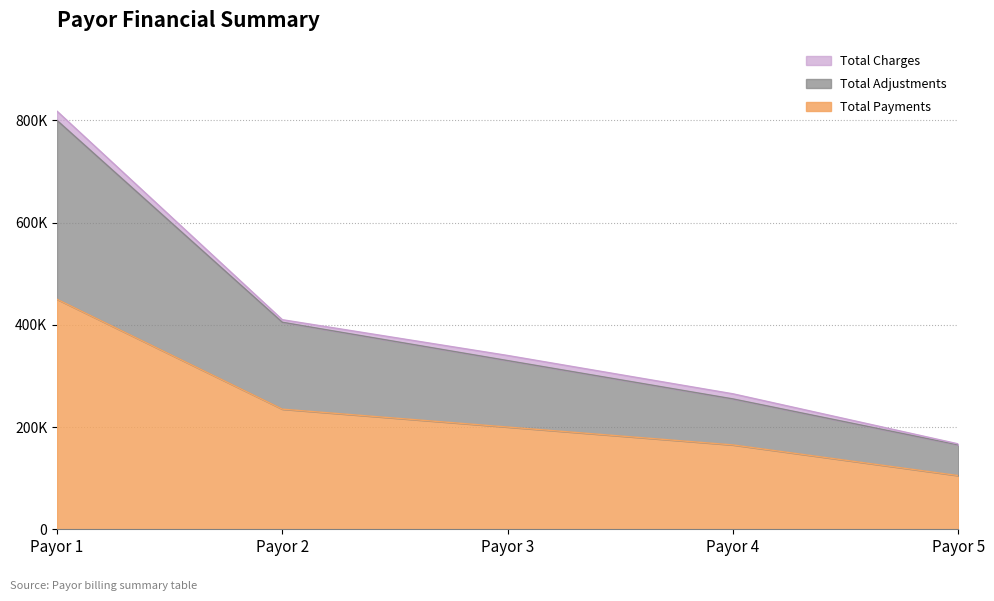

Reading left to right, extract all data points from this chart.

Total Payments: Payor 1=450000	Payor 2=235000	Payor 3=200000	Payor 4=165000	Payor 5=105000
Total Adjustments: Payor 1=800000	Payor 2=405000	Payor 3=330000	Payor 4=255000	Payor 5=165000
Total Charges: Payor 1=818000	Payor 2=410000	Payor 3=340000	Payor 4=265000	Payor 5=167000